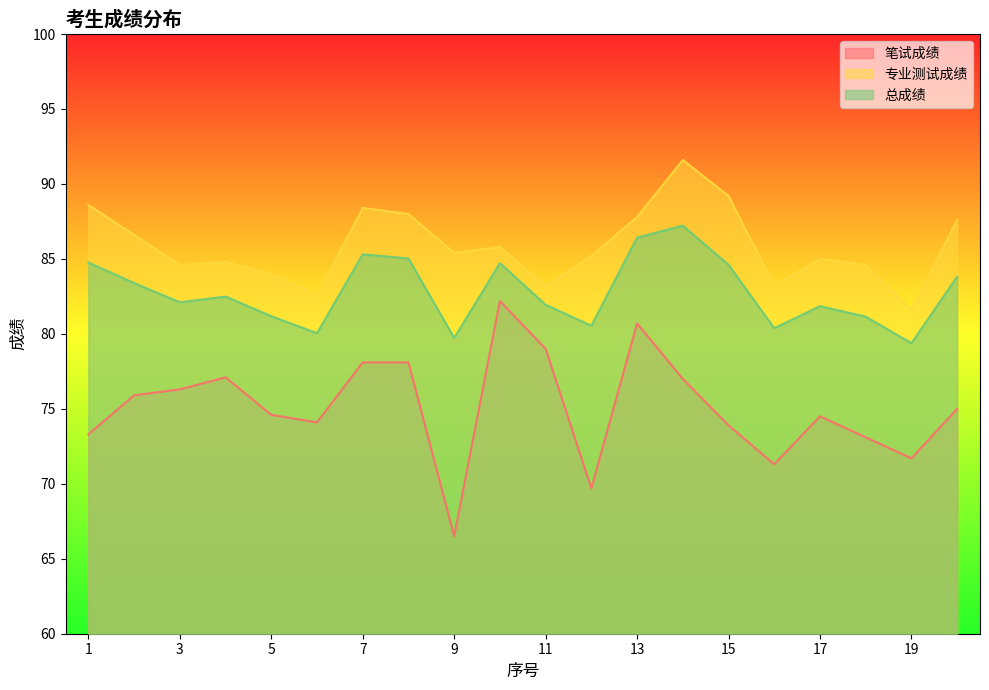

At which label does 笔试成绩 first exceed 75?

2